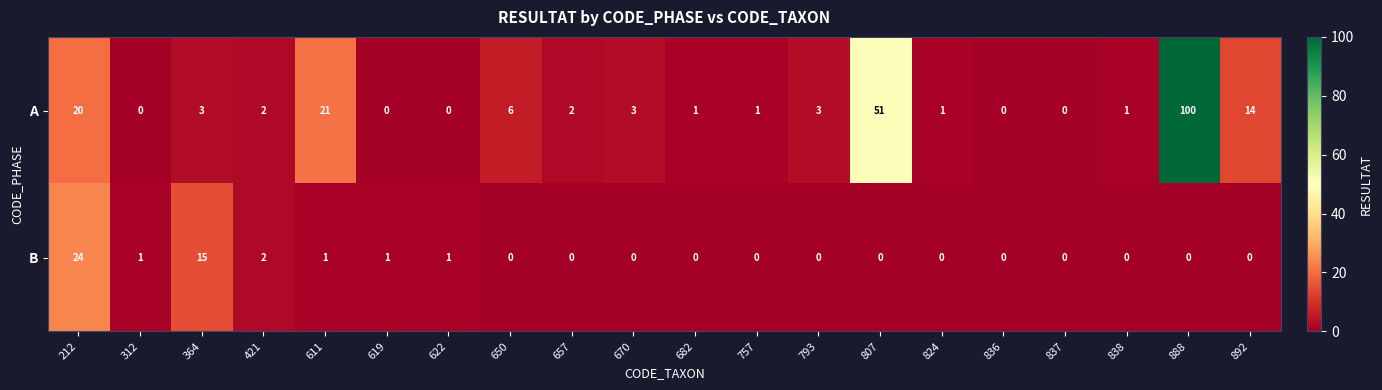

At which category does the chart reach its peak across all series?

888